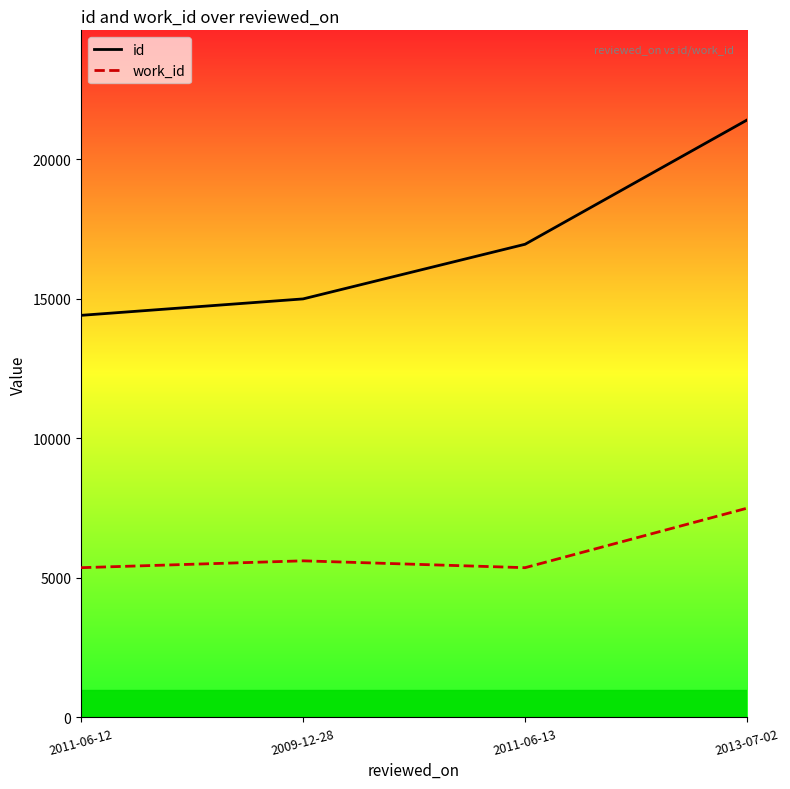

True or false: work_id and id cross at least once.

False